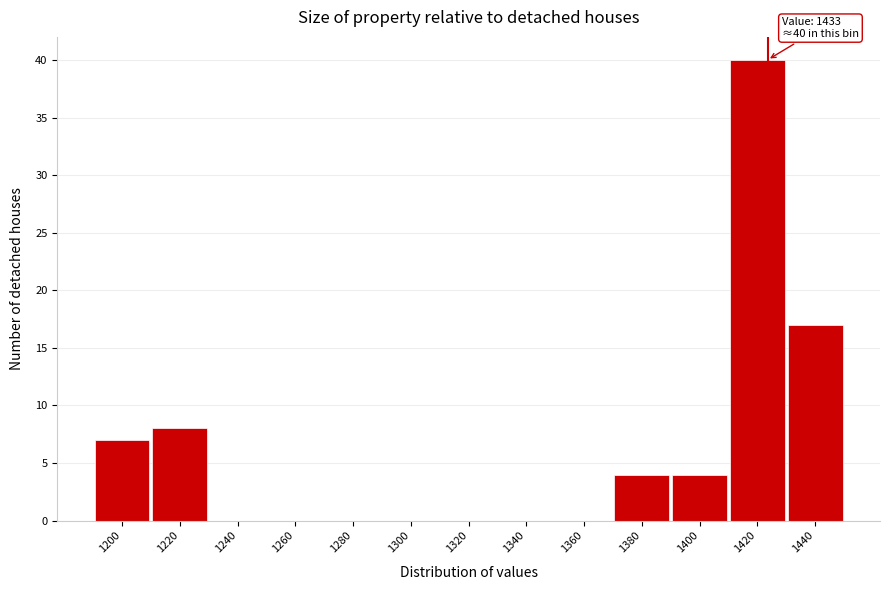

Reading left to right, transcribe all the data shown in this chart.

1200=7	1220=8	1240=0	1260=0	1280=0	1300=0	1320=0	1340=0	1360=0	1380=4	1400=4	1420=40	1440=17